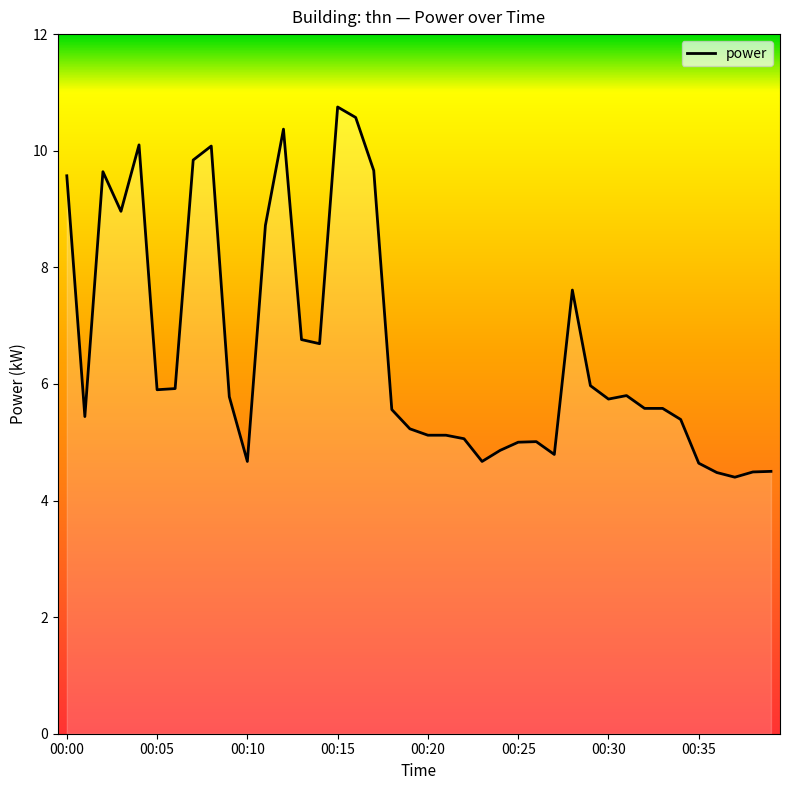

What is the minimum value shown in the chart?

4.4